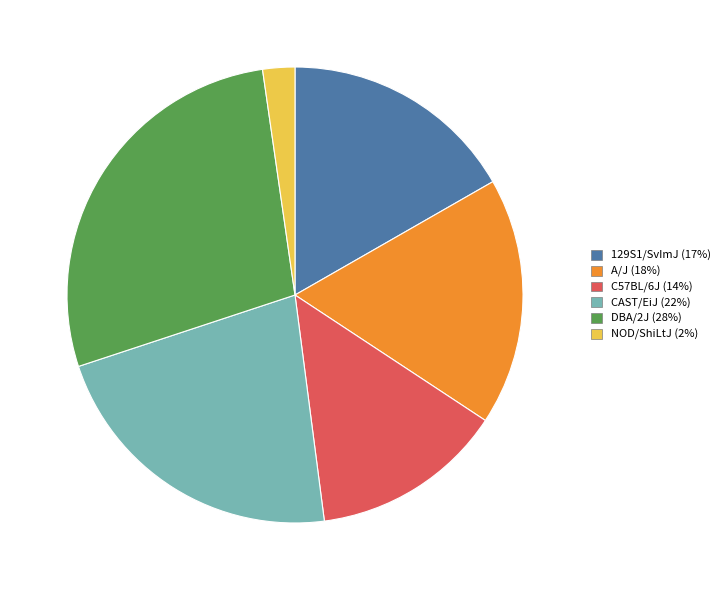

Which has a higher value, NOD/ShiLtJ or DBA/2J?

DBA/2J